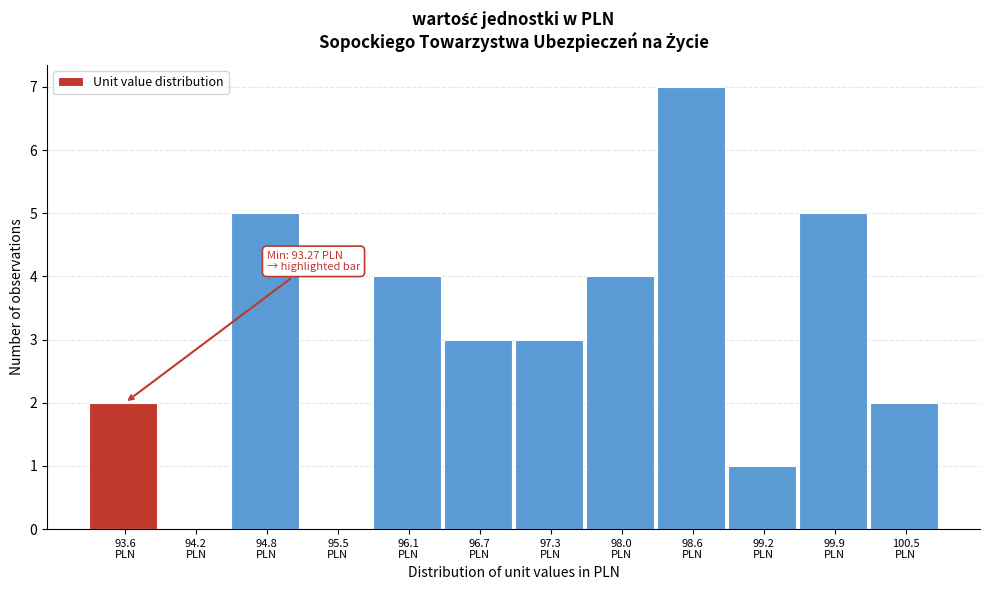

Which range on the x-axis has the tallest bar?

98.3 to 98.9